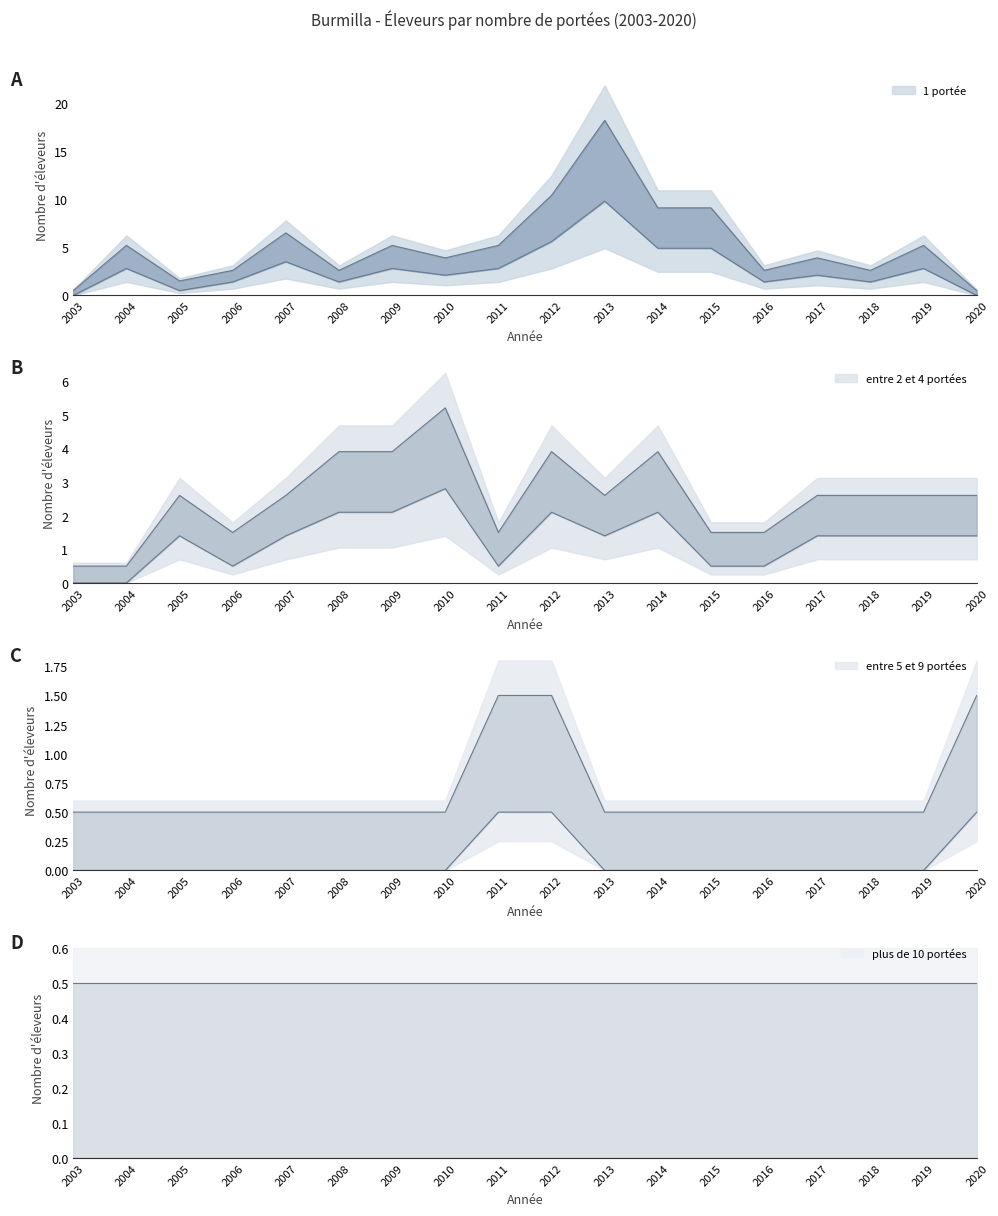

True or false: entre 2 et 4 portées and entre 5 et 9 portées intersect in this chart.

False